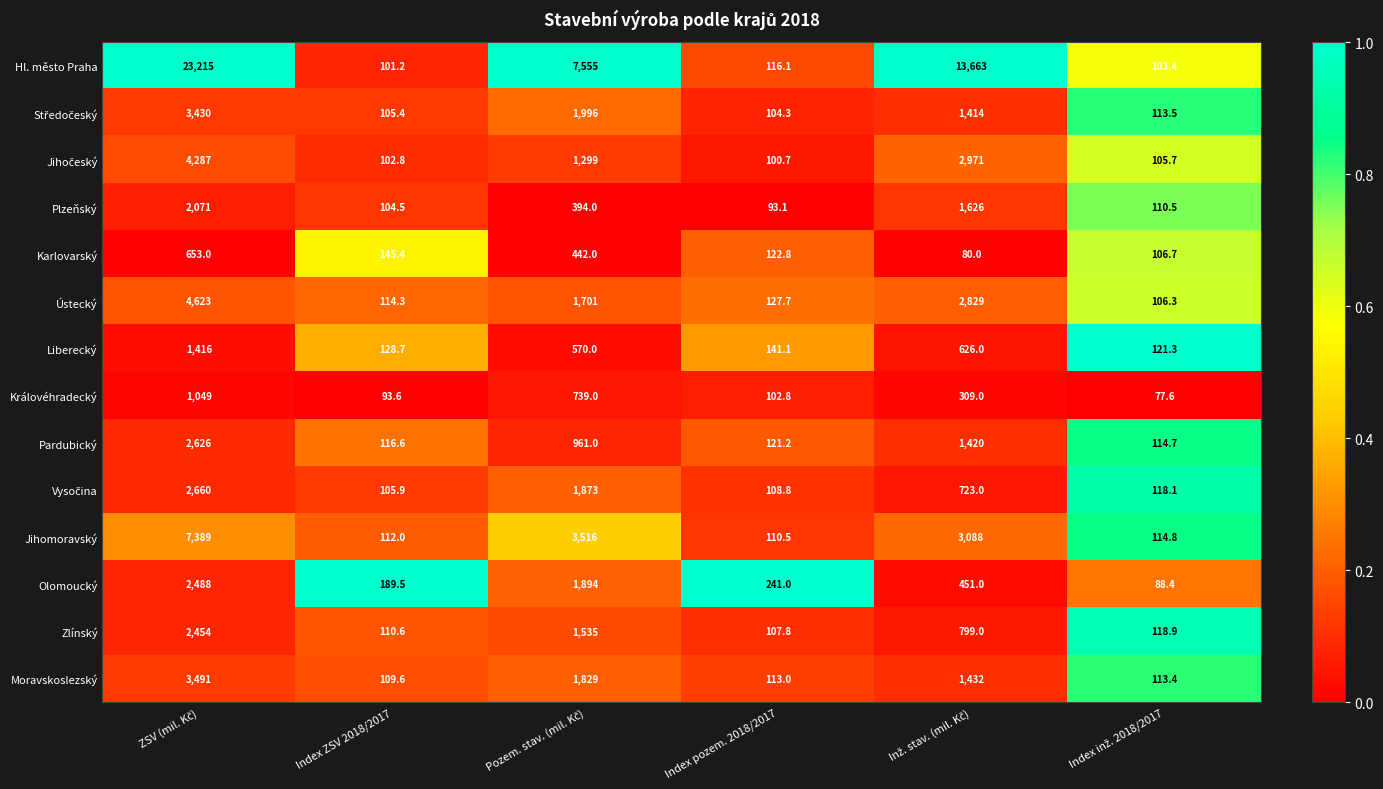

What is the difference between the maximum and second lowest values in the Liberecký series?

1287.3